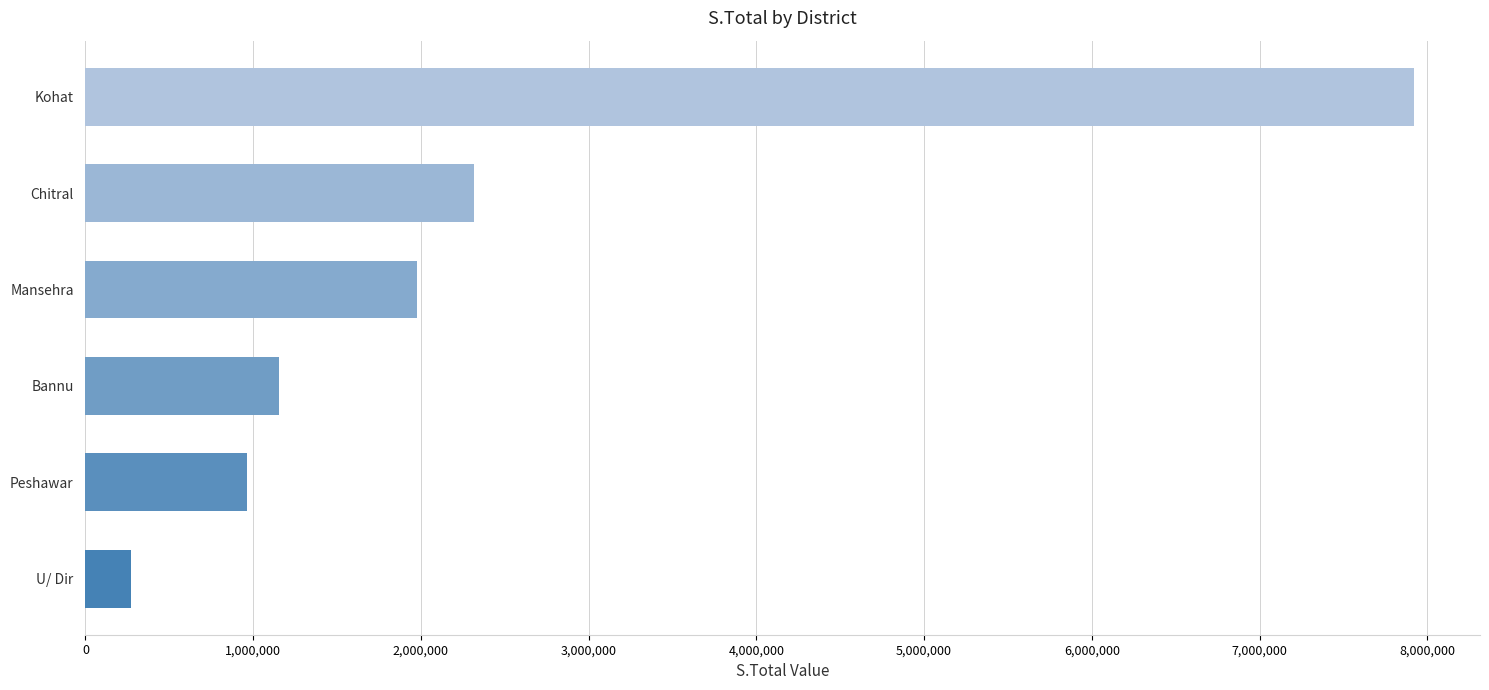

What is the average value?

2432583